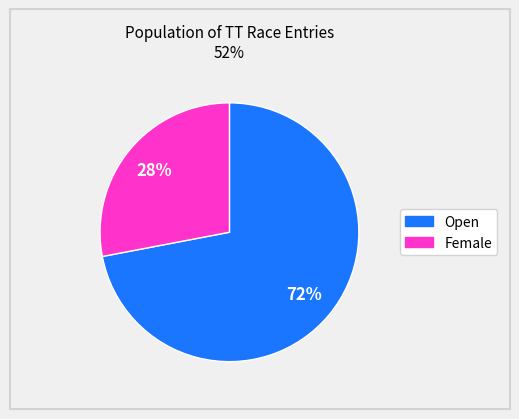

To the nearest percent, what is the difference between the largest and smallest slice percentages?

44%